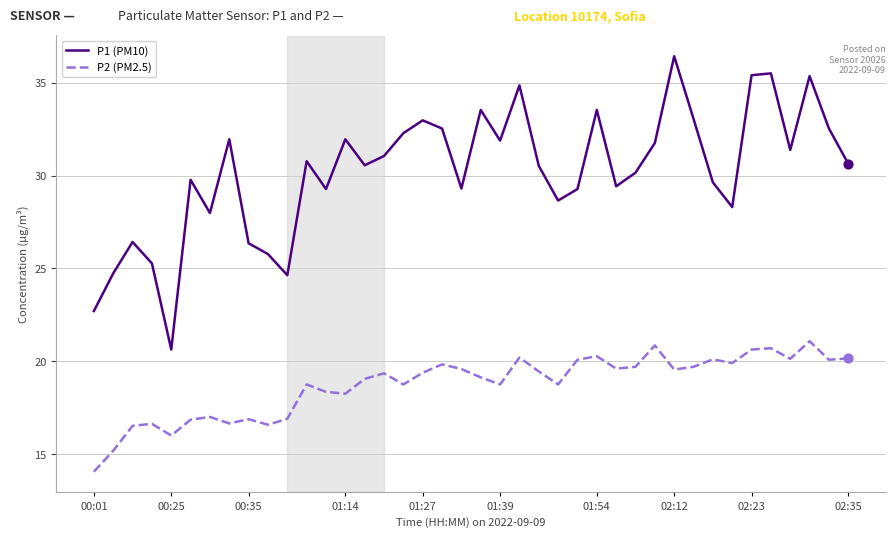

Which series has the widest spread of values?

P1 (PM10)